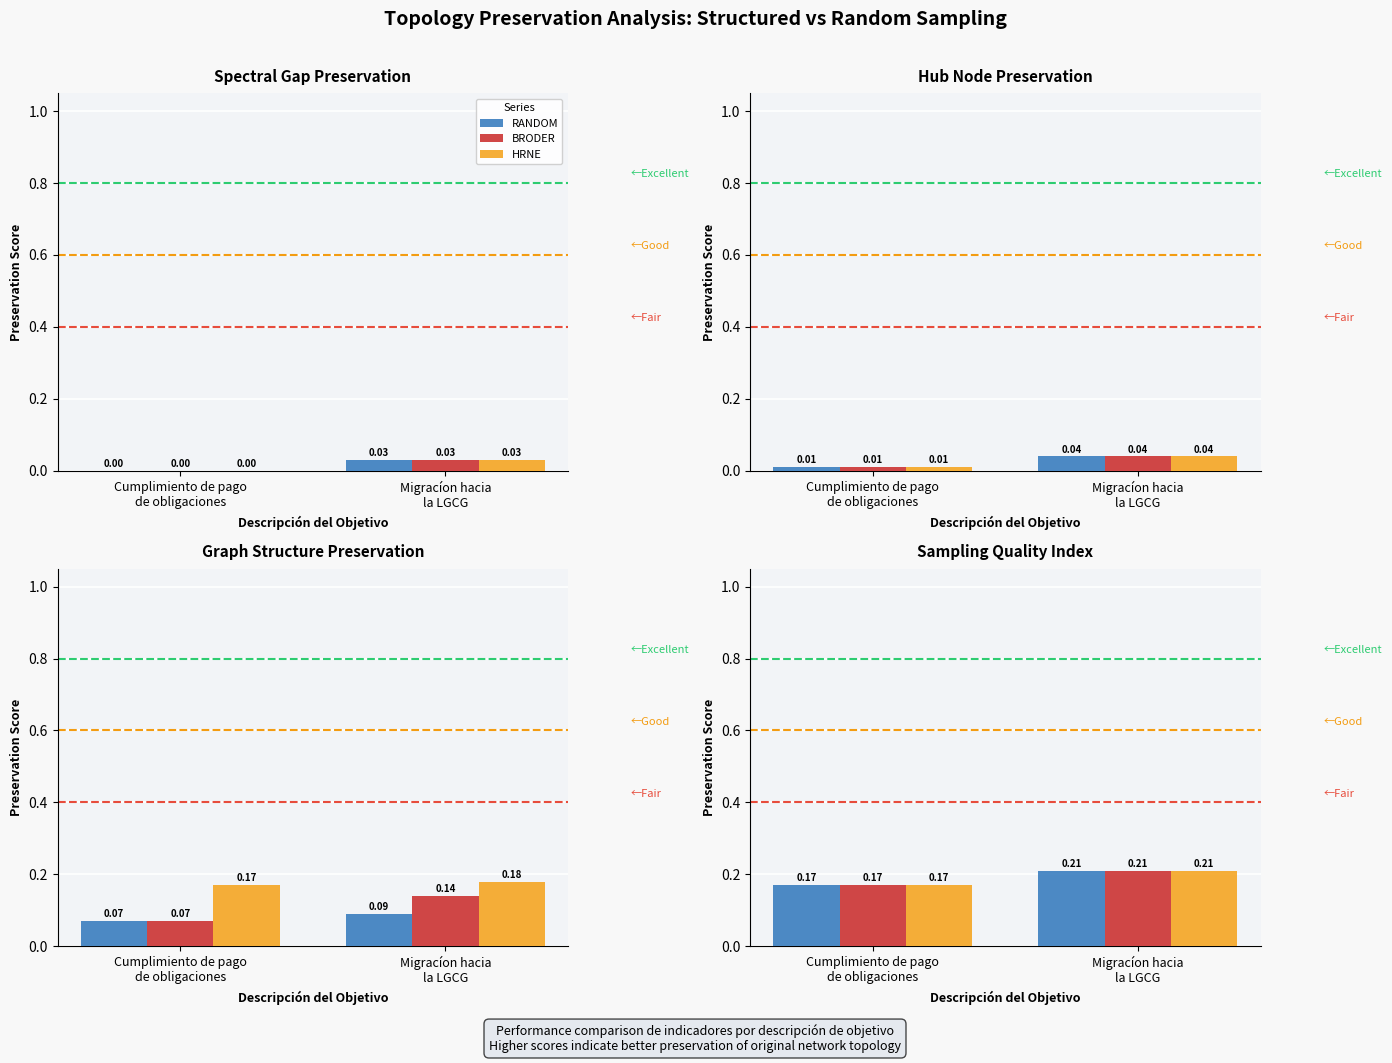

What position from the right is Migracíon hacia
la LGCG?

1